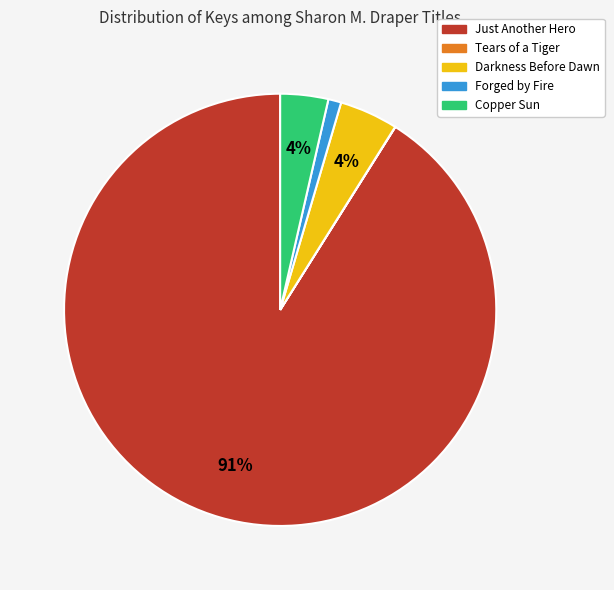

To the nearest percent, what is the combined percentage of Darkness Before Dawn and Forged by Fire?

5%